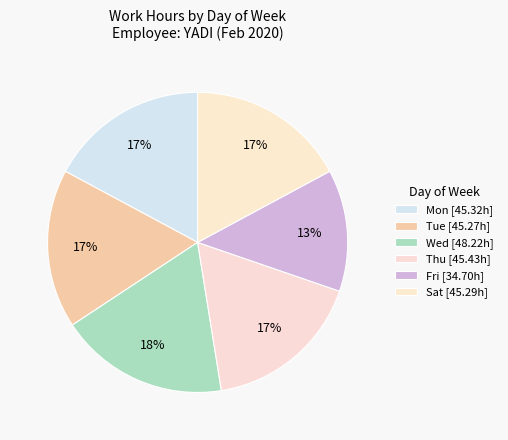

How many slices are in this pie chart?

6